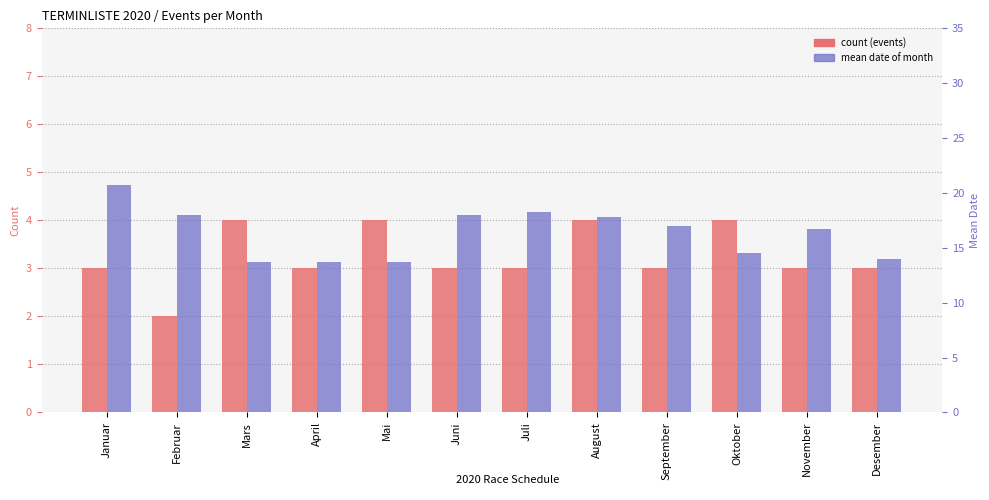

How many data points does each series have?

12